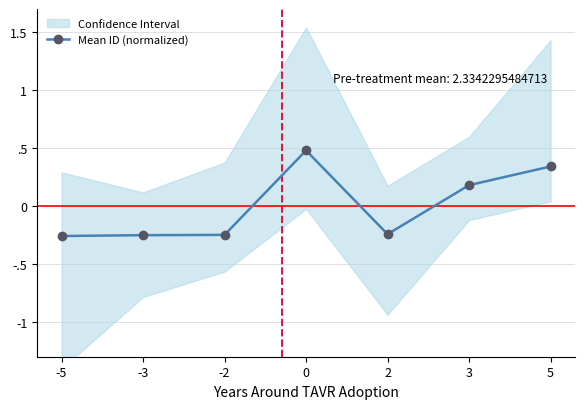

Where is the data nearest to the value 0?

3